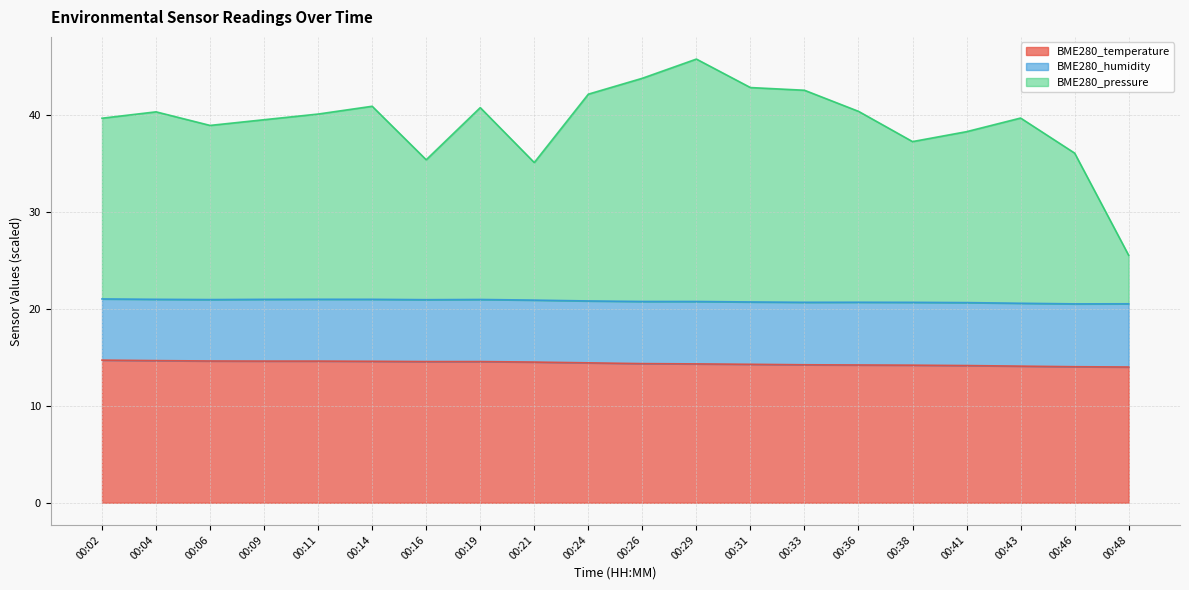

Is it true that BME280_pressure_norm equals 36.1 at 00:46?

True